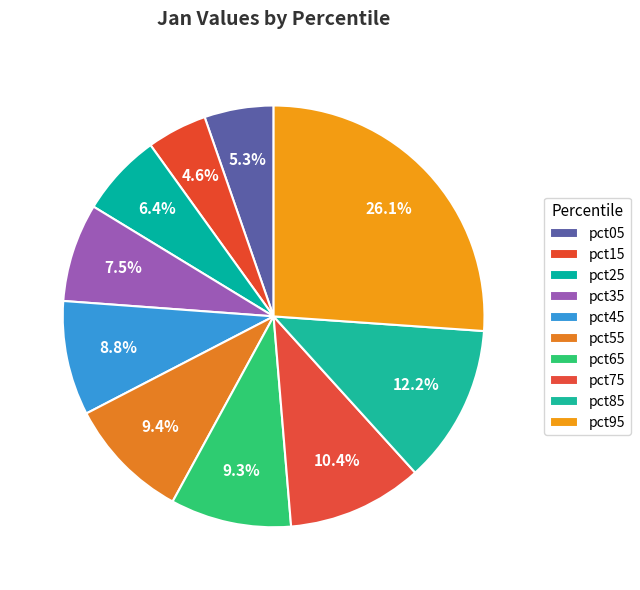

How many slices are in this pie chart?

10